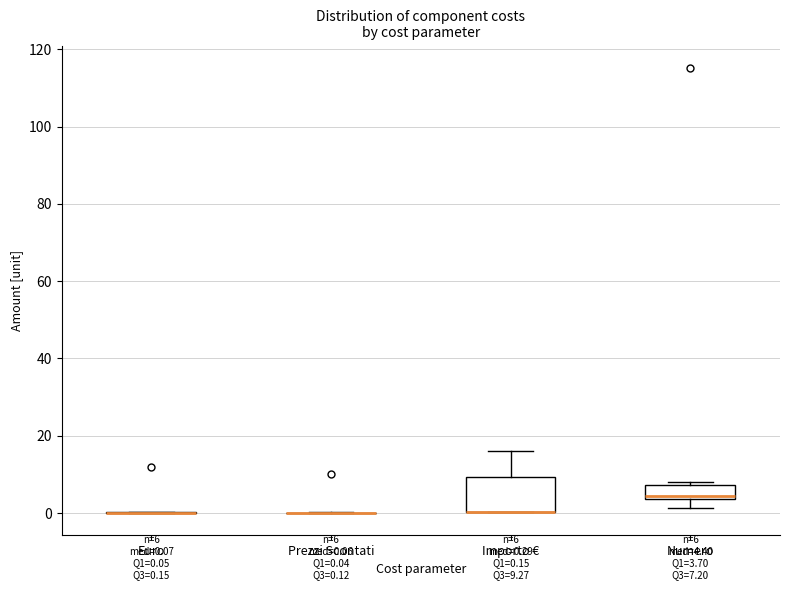

Comparing the boxes themselves (not the whiskers), which one is the tallest?

Importo €